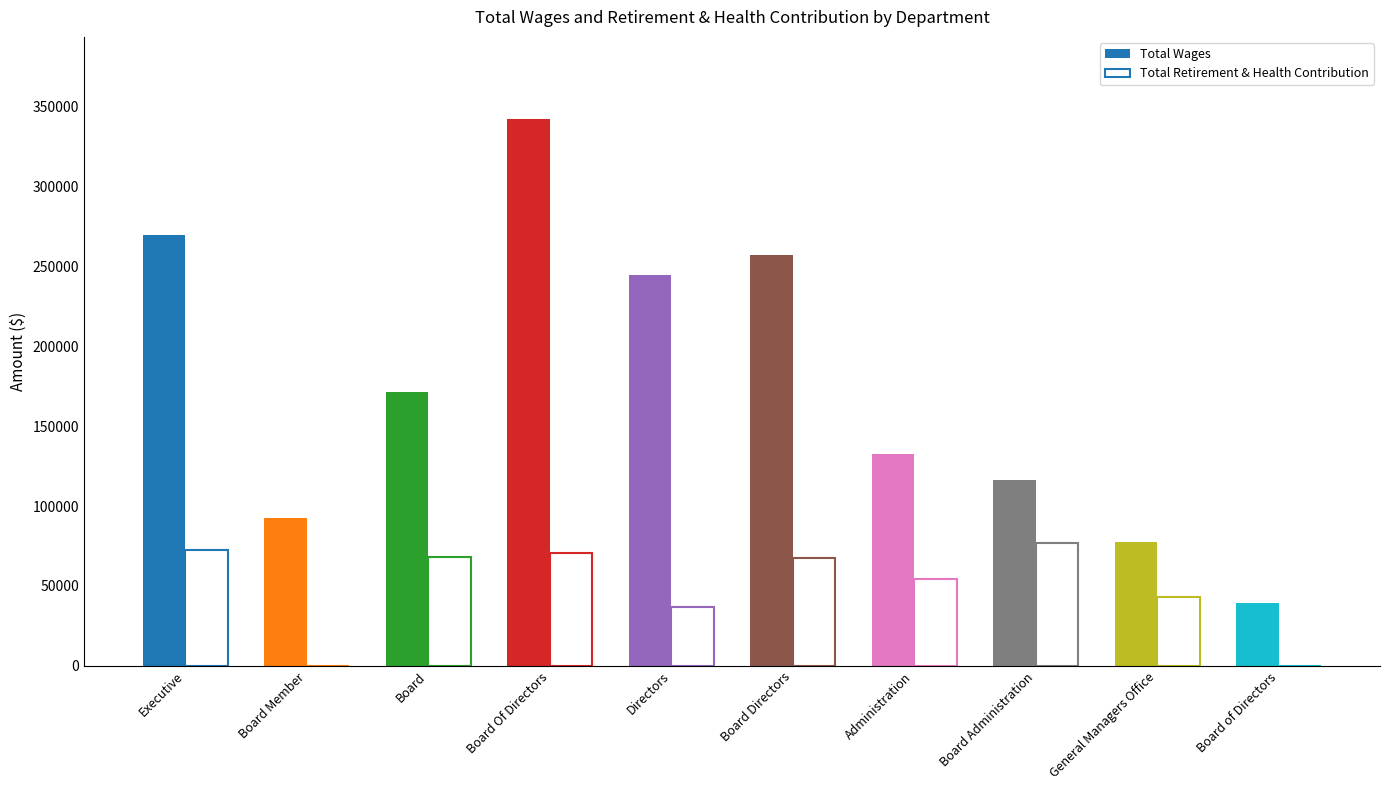

Is the value of Total Wages at Executive greater than the value of Total Retirement & Health Contribution at Board?

Yes